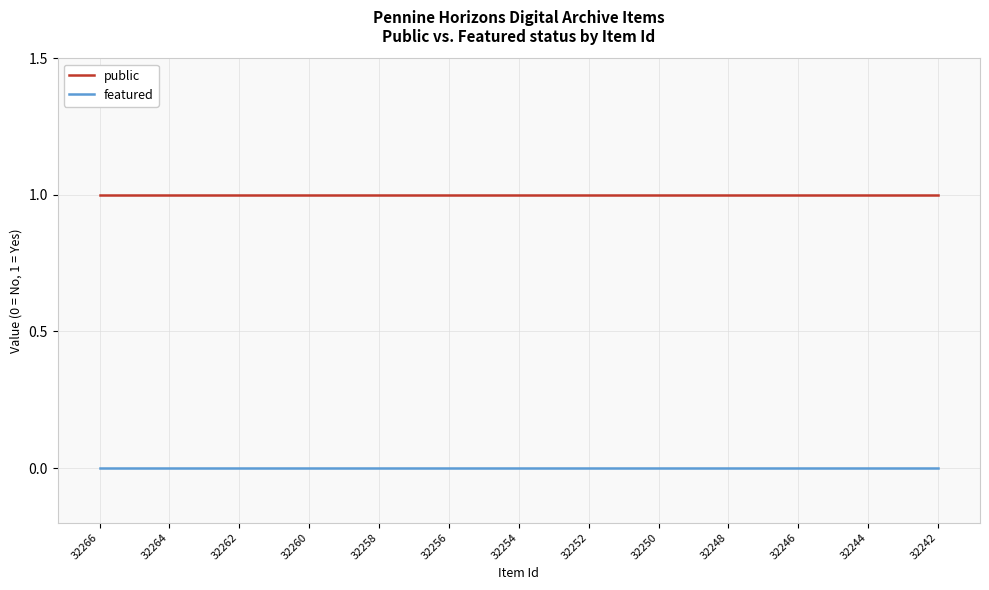

List the series in order of their peak value, highest first.

public, featured